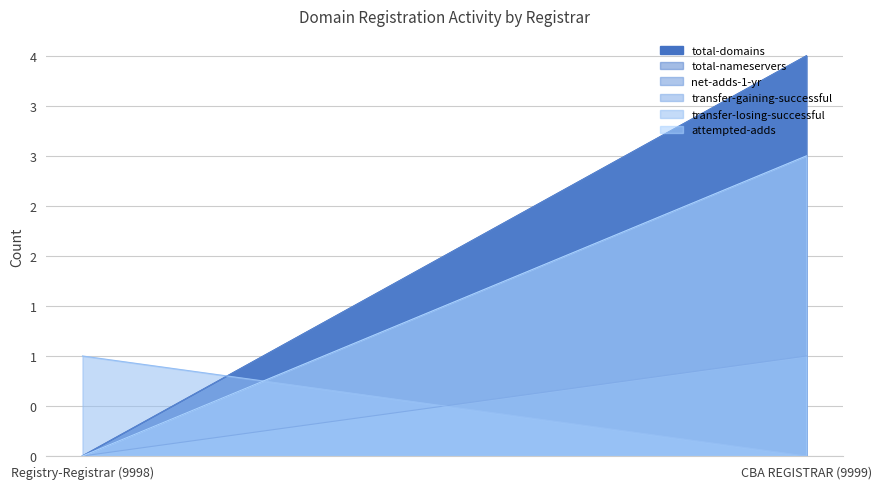

What is the spread (max minus min) of values at CBA REGISTRAR (9999)?

4